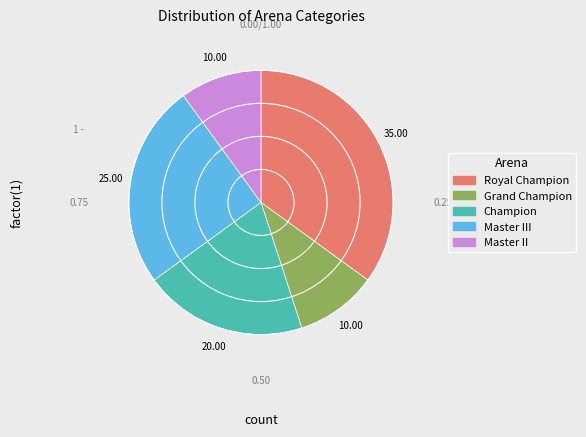

Which slice is the largest?

Royal Champion